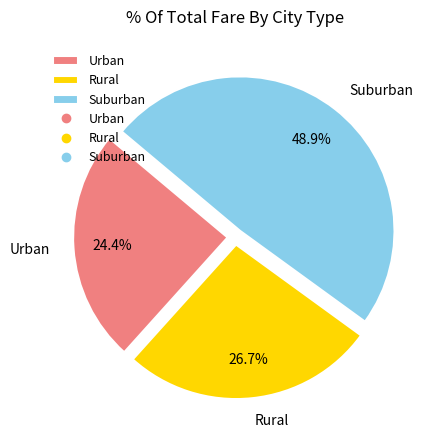

Which has a higher value, Urban or Rural?

Rural